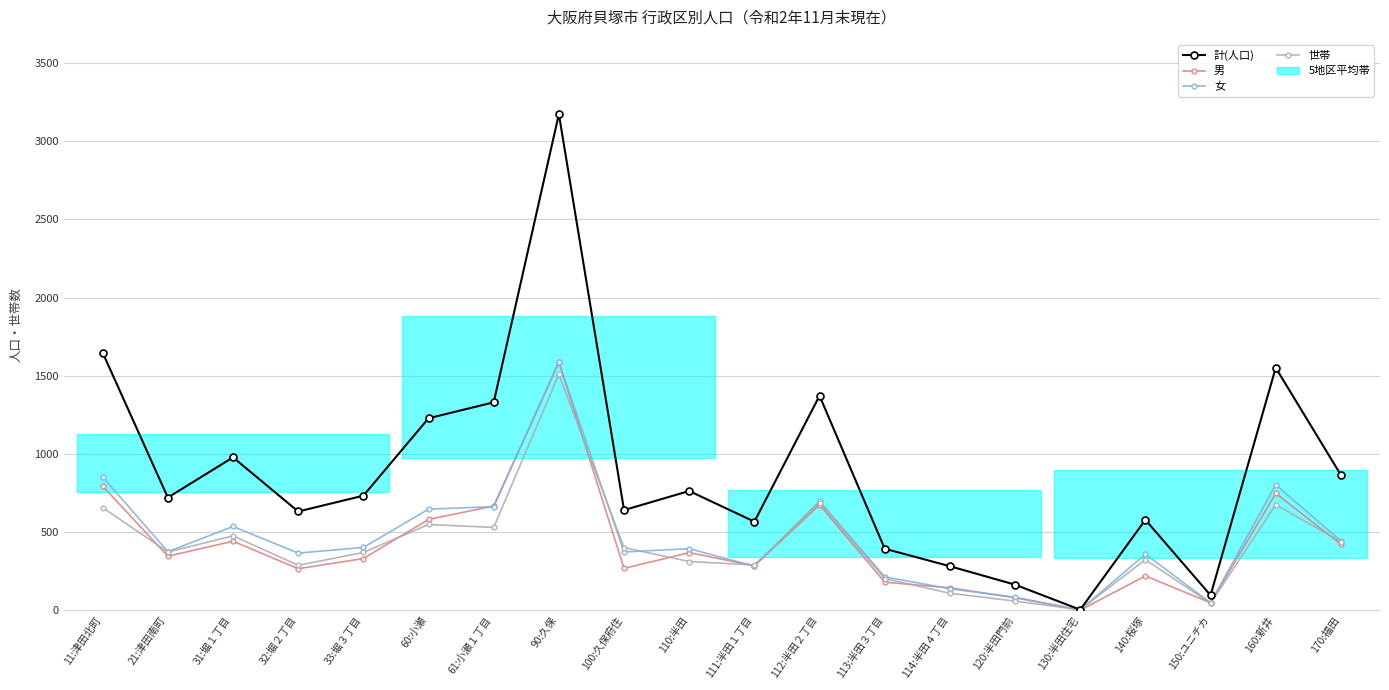

Rank the series by their maximum value, from lowest to highest.

世帯, 女, 男, 計(人口)